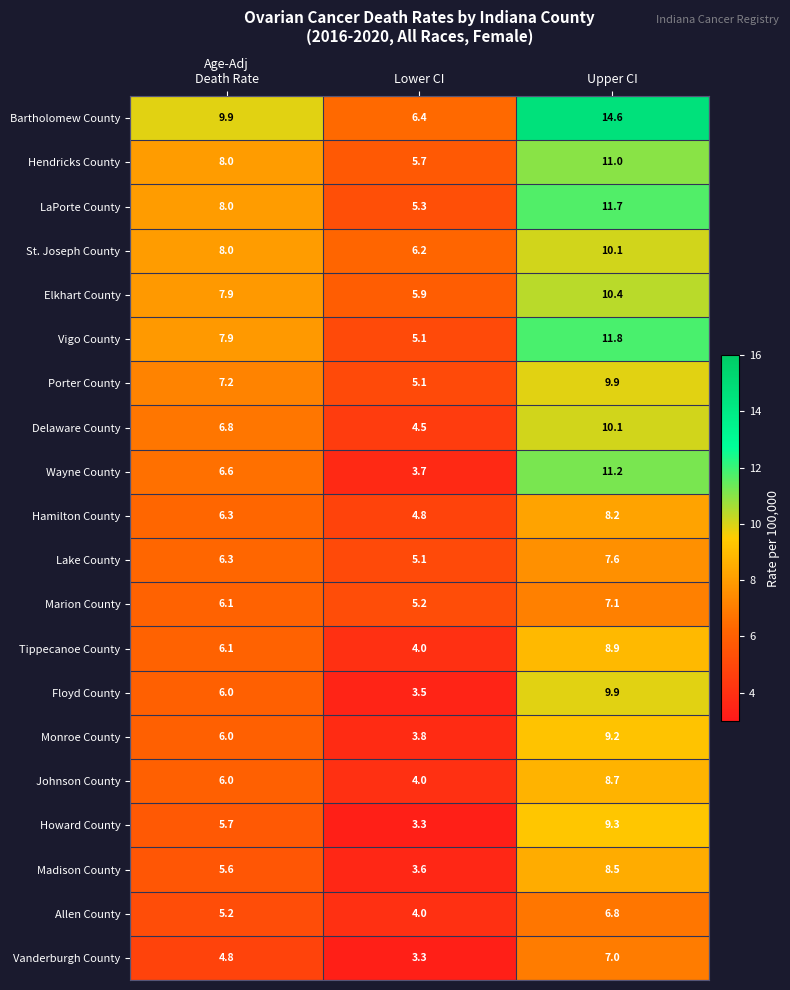

What is the spread (max minus min) of values at Lower CI?

3.1